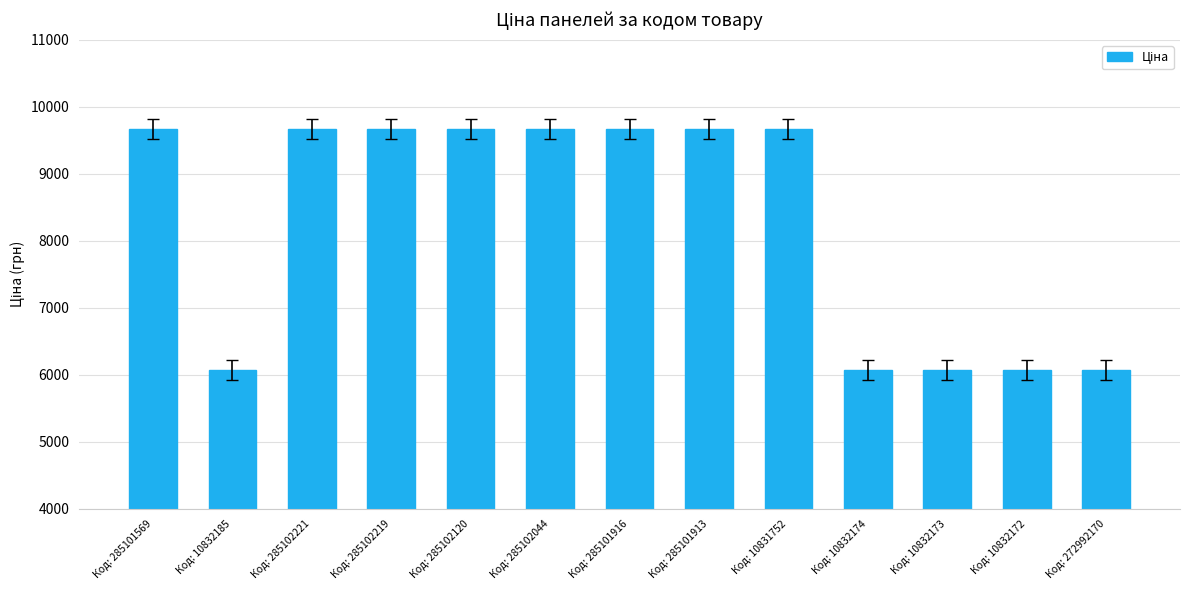

Reading left to right, what are all the values shown in this chart?

Код: 285101569=9664.7	Код: 10832185=6067.2	Код: 285102221=9664.7	Код: 285102219=9664.7	Код: 285102120=9664.7	Код: 285102044=9664.7	Код: 285101916=9664.7	Код: 285101913=9664.7	Код: 10831752=9664.7	Код: 10832174=6067.2	Код: 10832173=6067.2	Код: 10832172=6067.2	Код: 272992170=6067.2